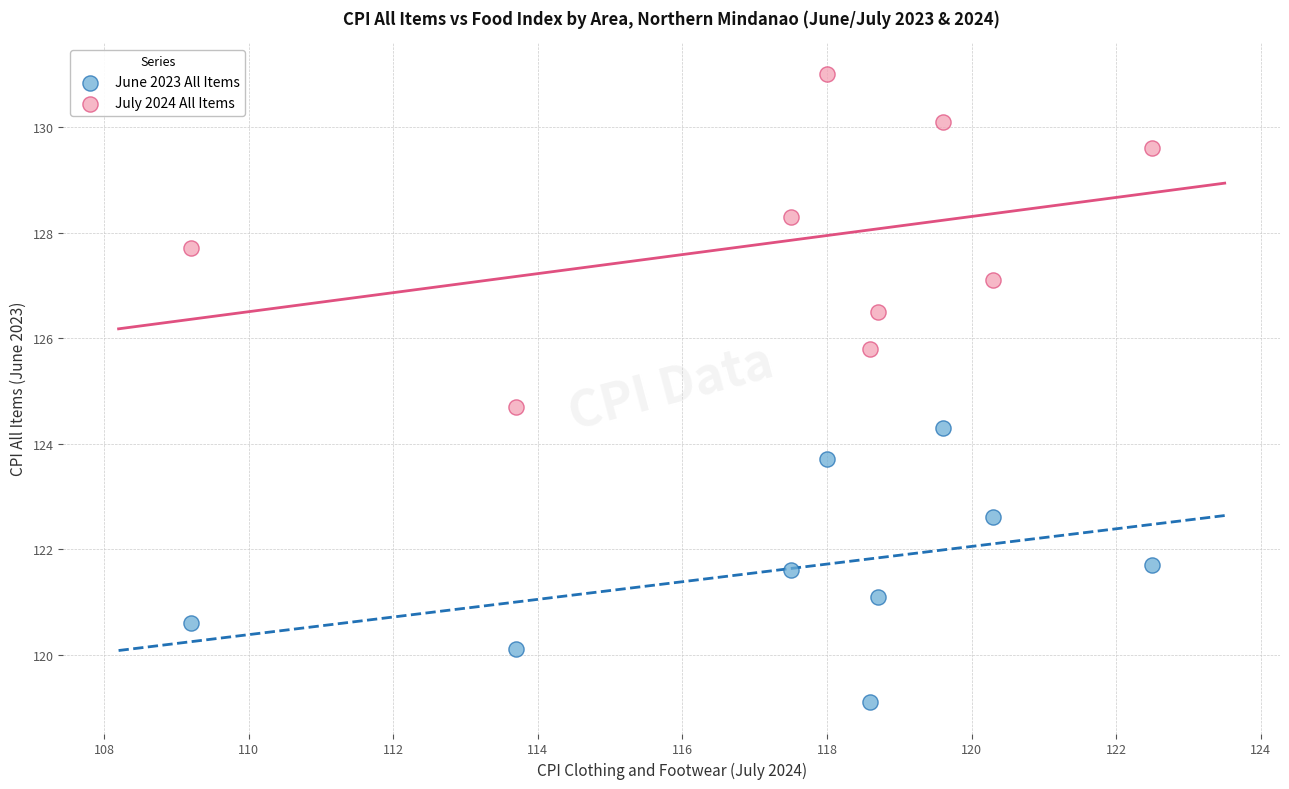

What are all the series names shown in the legend?

June 2023 All Items, July 2024 All Items